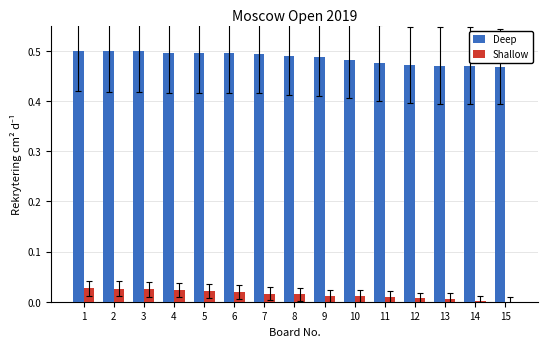

What is the sum of all Deep values?

7.3